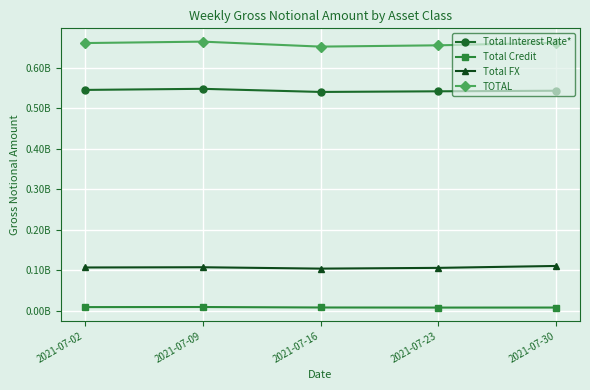

At how many categories does at least one series exceed 269409413?

5